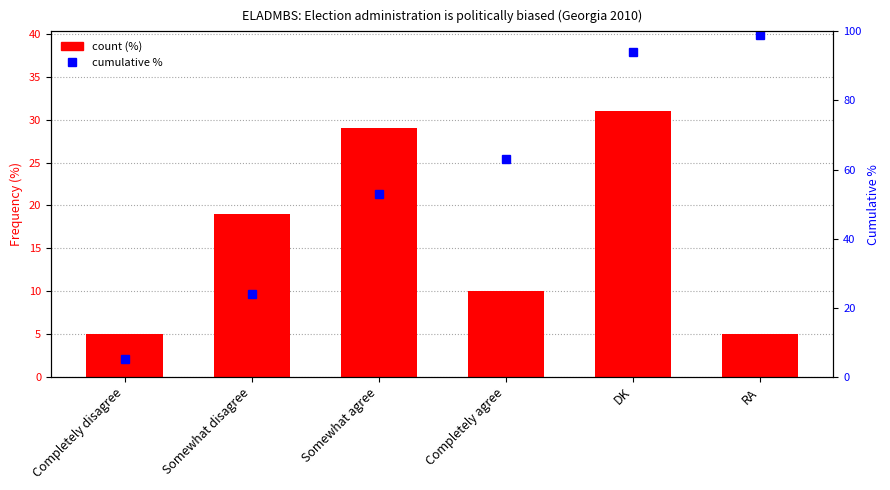

Count the number of categories in the chart.

6